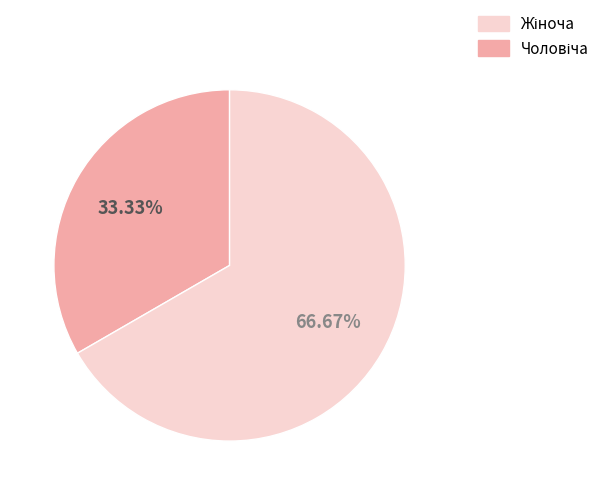

Is there any slice that represents more than half of the pie?

Yes